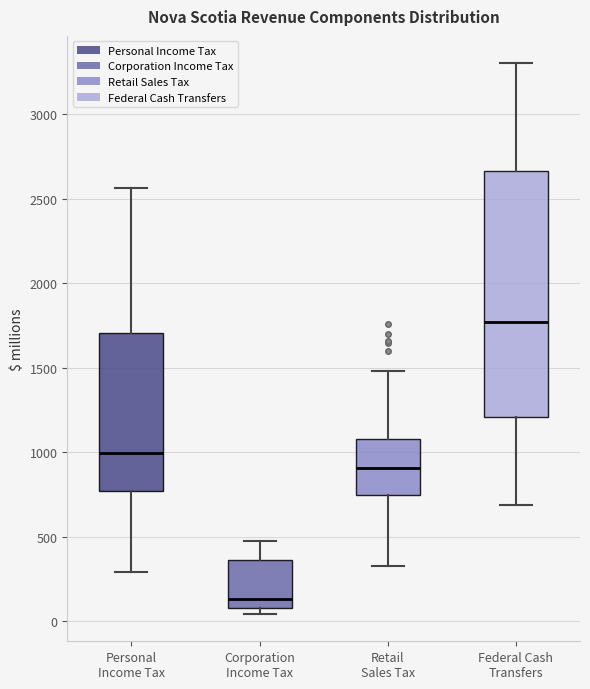

Which box's median line is the highest?

Federal Cash Transfers